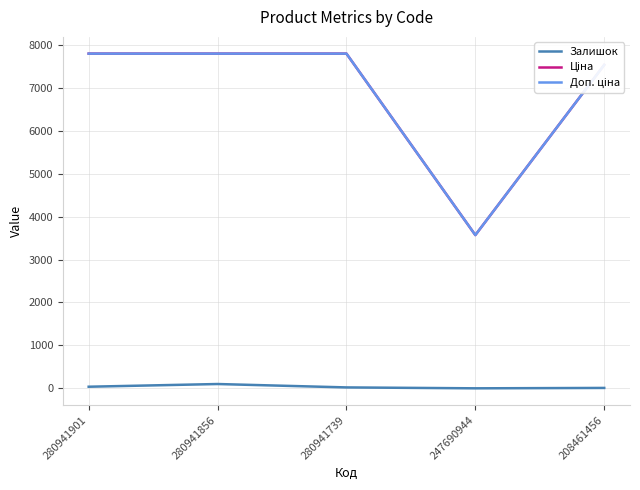

Is this an area chart (filled region under the line)?

No